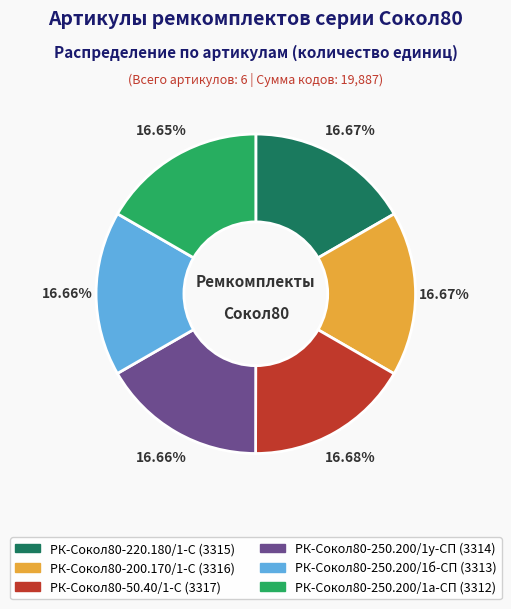

Approximately how many times larger is the value at РК-Сокол80-250.200/1у-СП compared to РК-Сокол80-250.200/1б-СП?

1.0